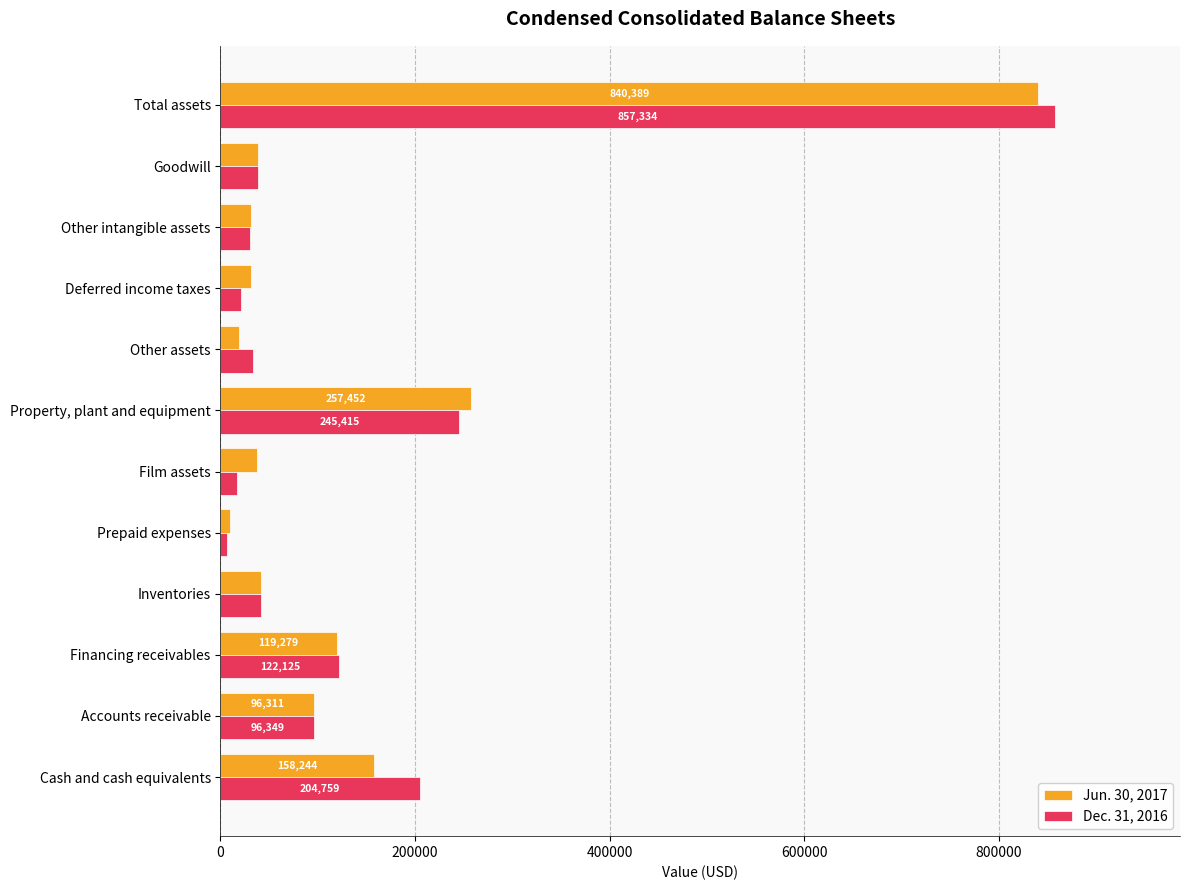

What is the highest value of the Jun. 30, 2017 series?

840389